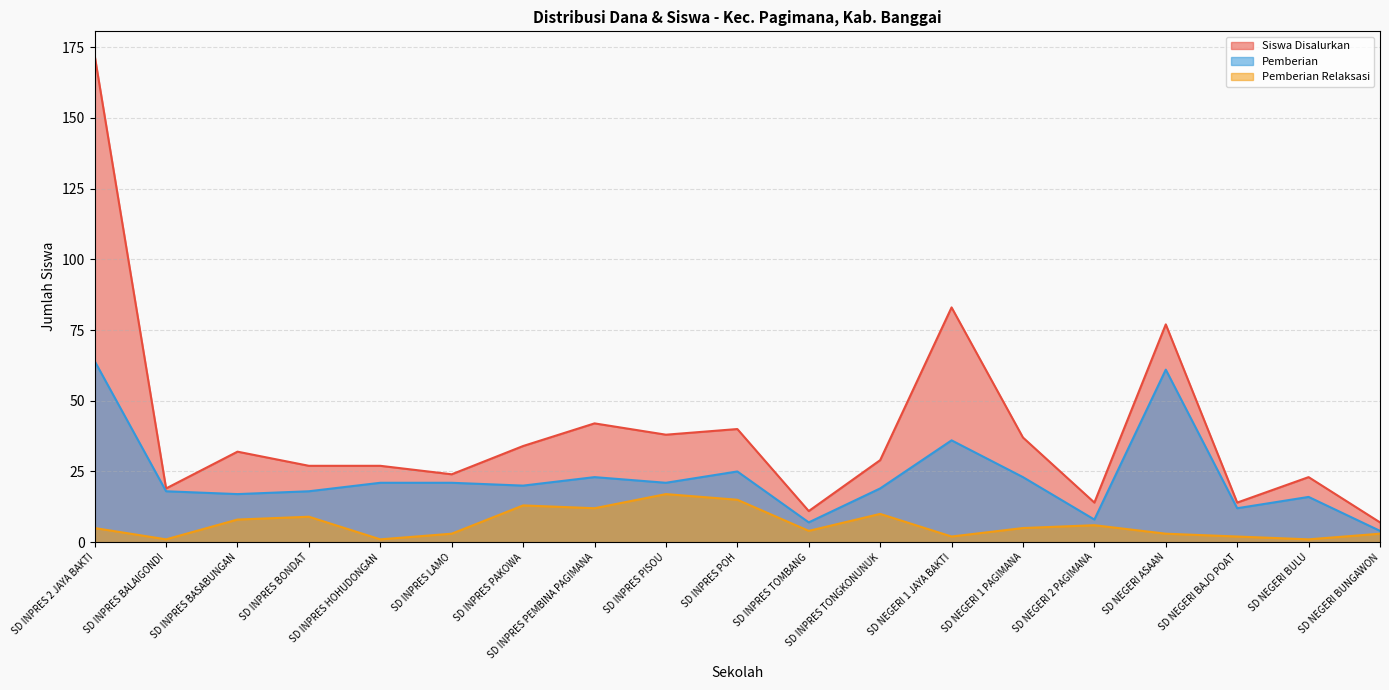

Rank the categories by Pemberian Relaksasi value from highest to lowest.

SD INPRES PISOU, SD INPRES POH, SD INPRES PAKOWA, SD INPRES PEMBINA PAGIMANA, SD INPRES TONGKONUNUK, SD INPRES BONDAT, SD INPRES BASABUNGAN, SD NEGERI 2 PAGIMANA, SD INPRES 2 JAYA BAKTI, SD NEGERI 1 PAGIMANA, SD INPRES TOMBANG, SD INPRES LAMO, SD NEGERI ASAAN, SD NEGERI BUNGAWON, SD NEGERI 1 JAYA BAKTI, SD NEGERI BAJO POAT, SD INPRES BALAIGONDI, SD INPRES HOHUDONGAN, SD NEGERI BULU